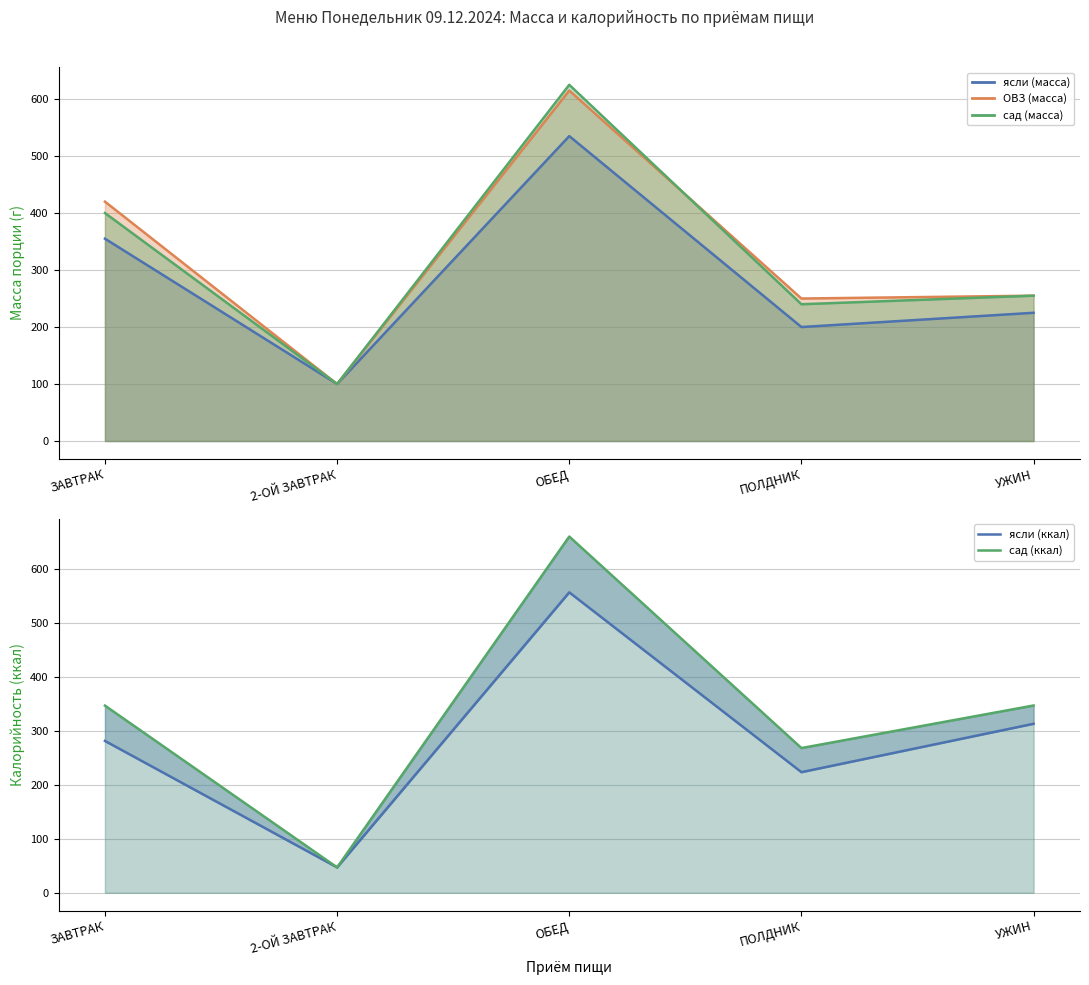

What is the sum of the сад (ккал) values at 2-ОЙ ЗАВТРАК and ПОЛДНИК?

315.3